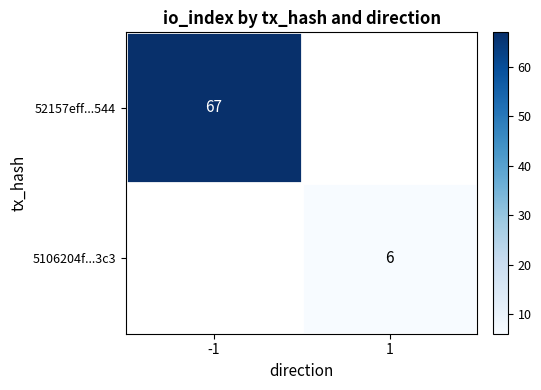

The 52157eff...544 series shows 100 at -1. True or false?

False